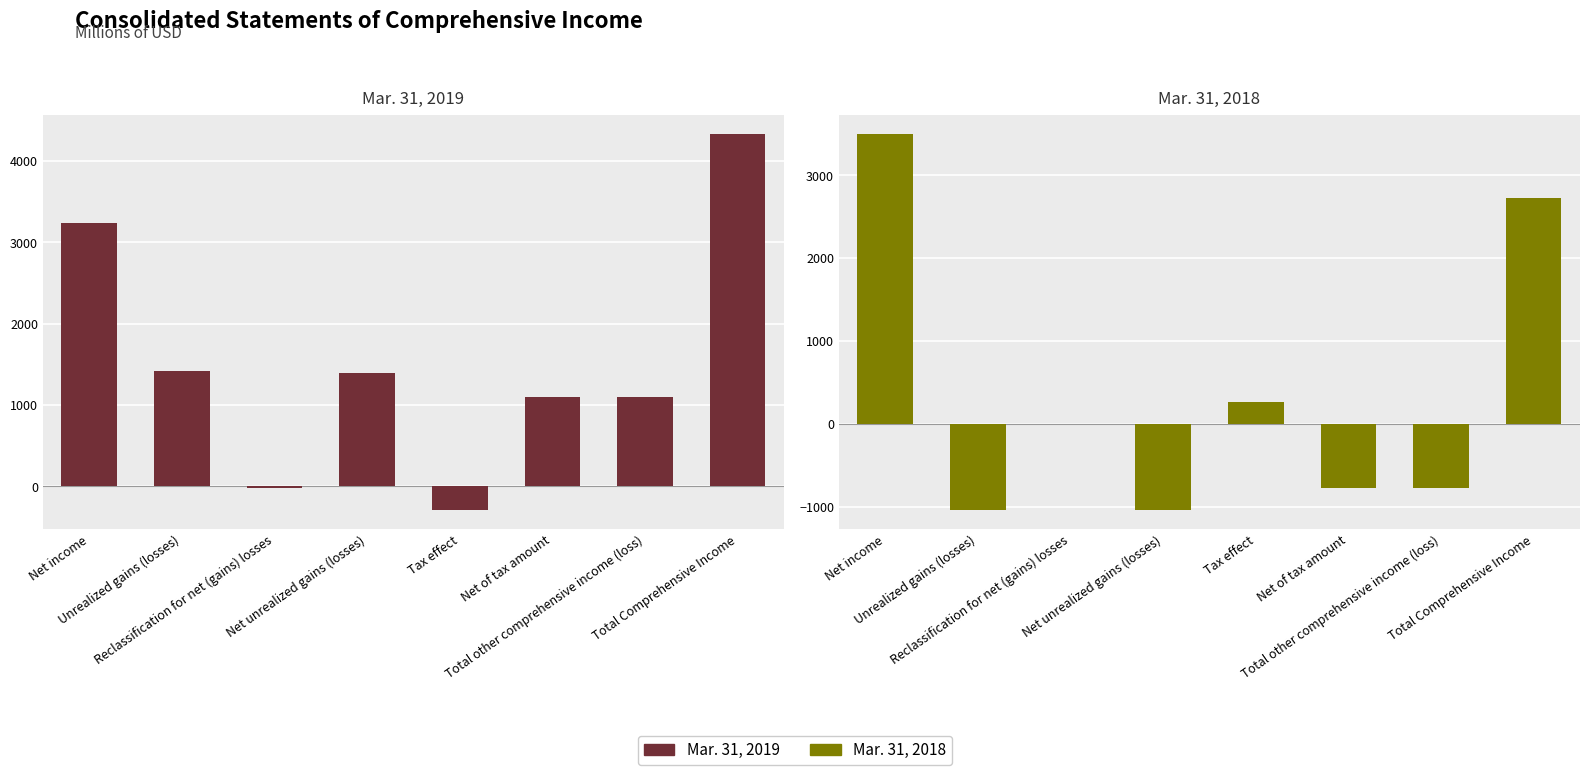

Is the value of Mar. 31, 2019 at Net of tax amount greater than the value of Mar. 31, 2018 at Net income?

No